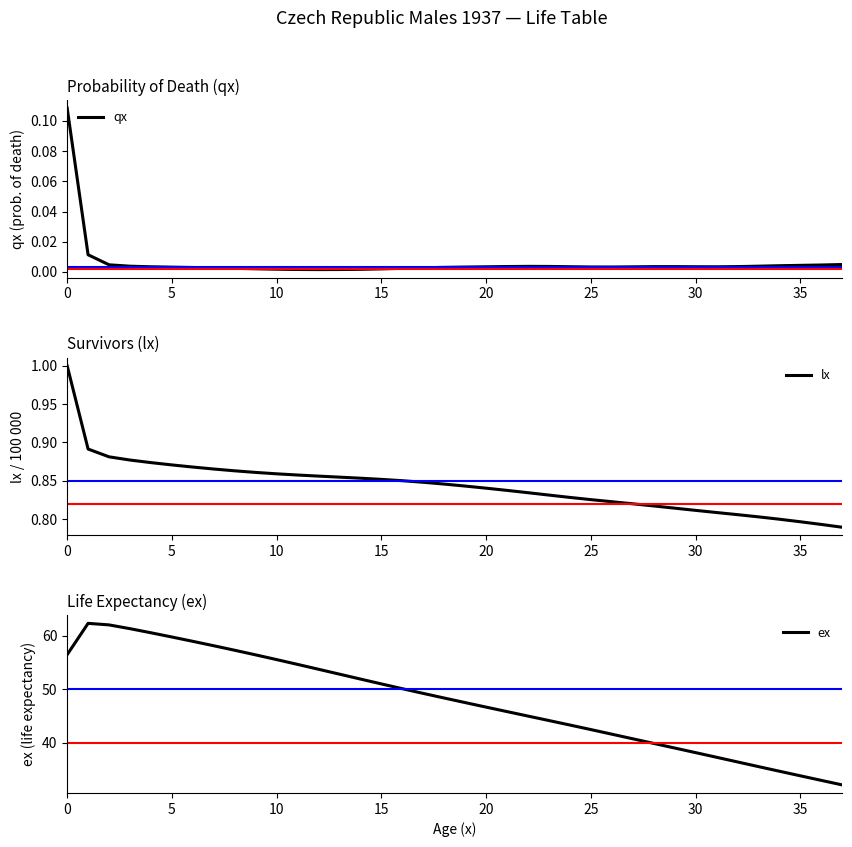

The lx series shows 1.4 at 5. True or false?

False